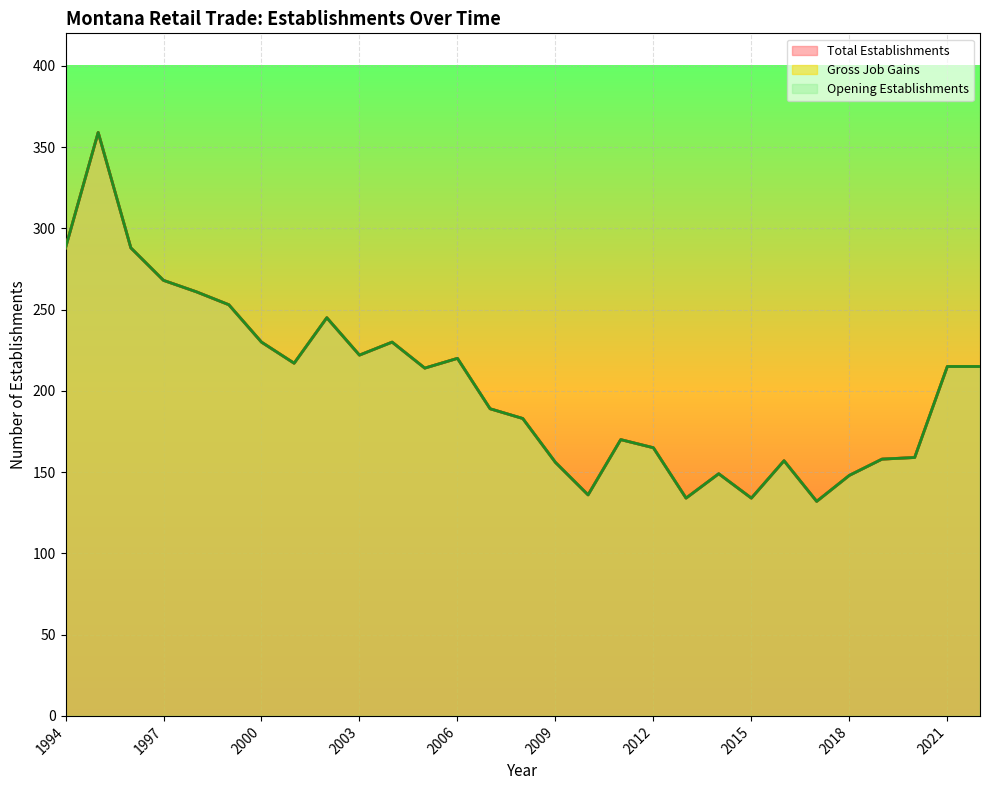

Which series has the largest range (max minus min)?

Total Establishments